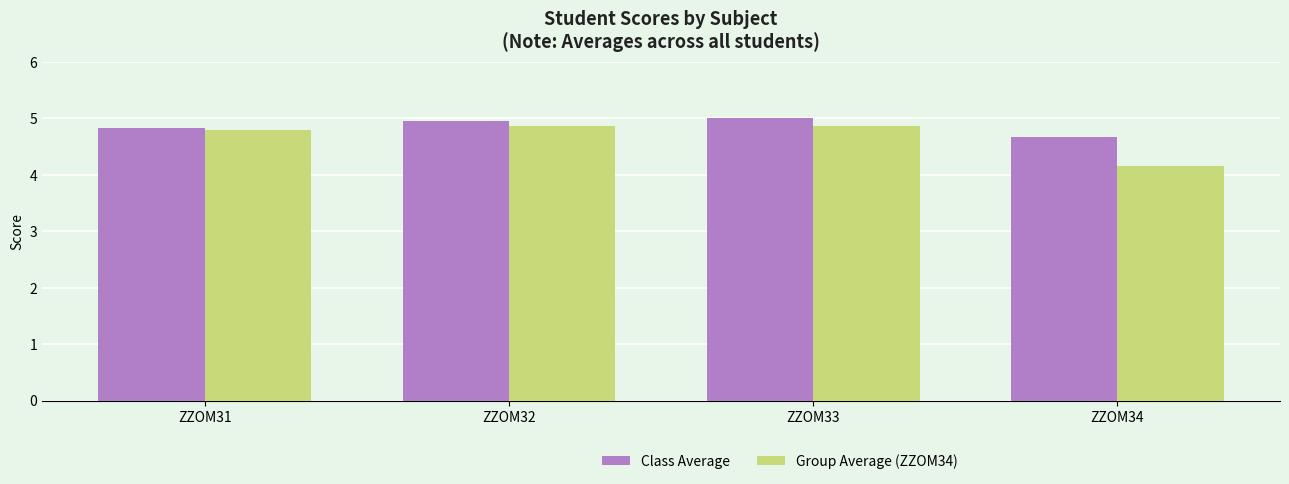

What is the sum of all Group Average (ZZOM34) values?

18.6